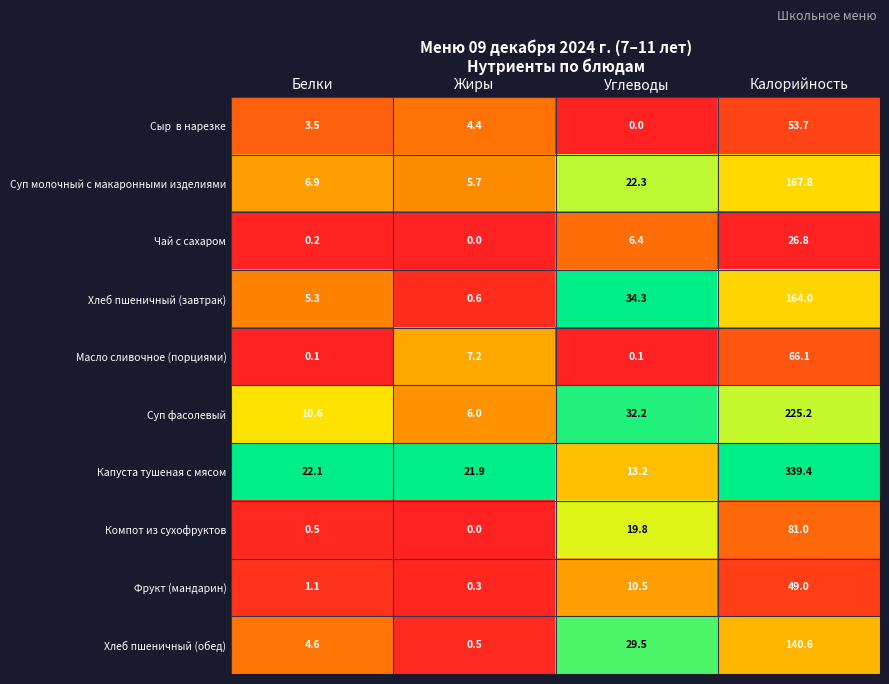

What is the sum of the Компот из сухофруктов values at Жиры and Калорийность?

81.0